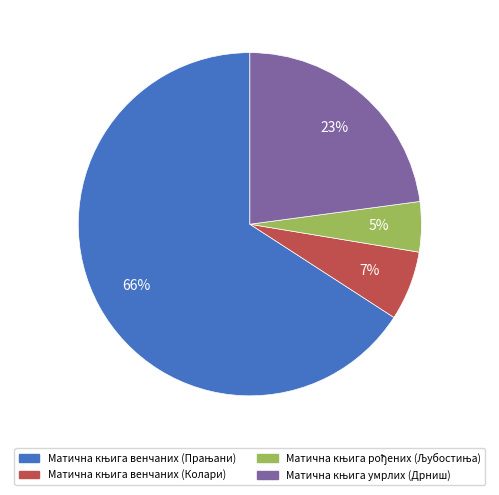

Is there any slice that represents more than half of the pie?

Yes